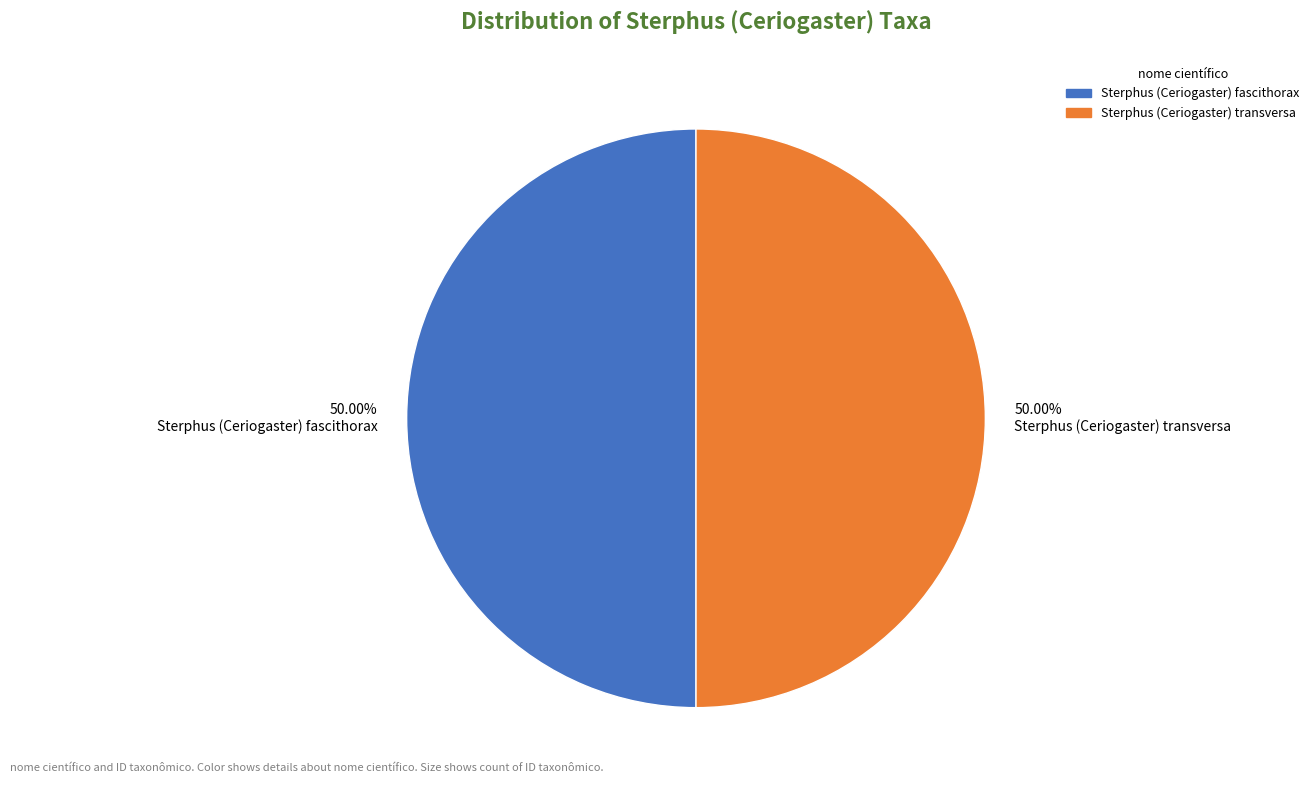

To the nearest percent, what percentage of the pie is Sterphus (Ceriogaster) transversa?

50%